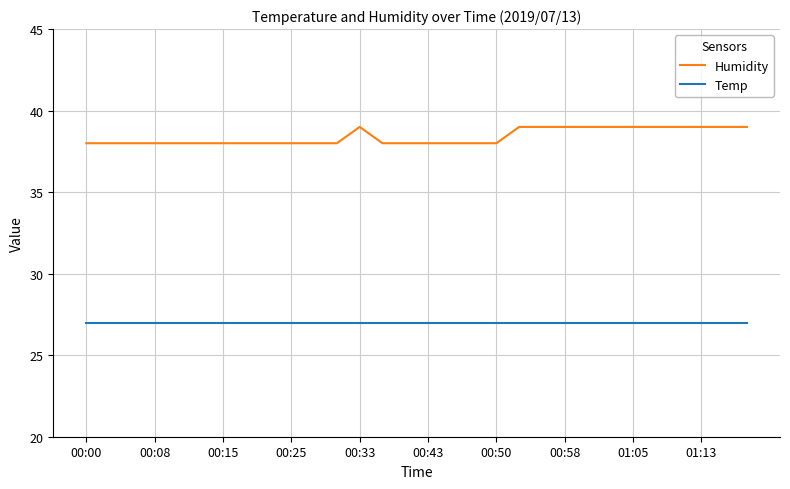

What is the average value of the Temp series?

27